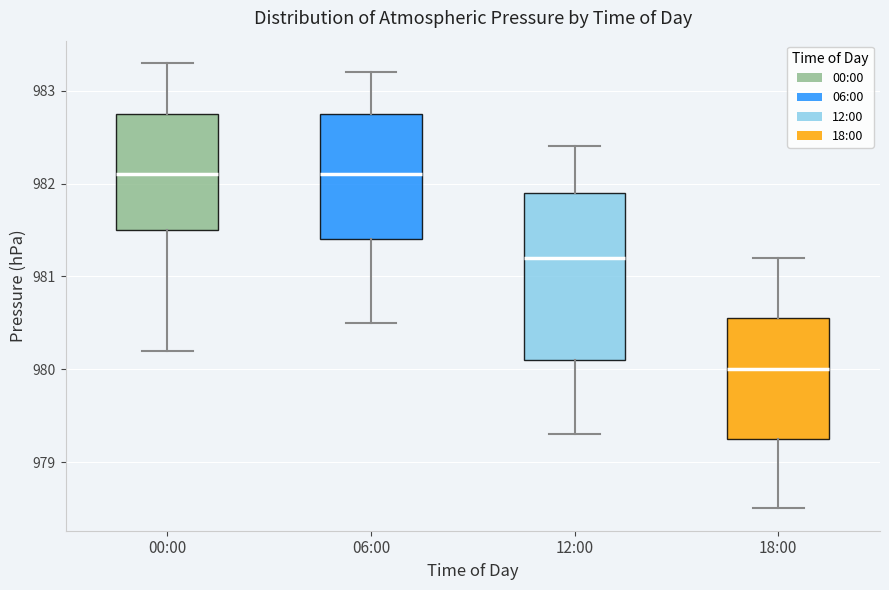

Reading left to right, transcribe this box plot: for each box, give where its median line is, the range the box spans, and where its two whiskers end, as read against the y-axis. The values are not printed on the chart, so give them approximately, as read against the axis.

00:00: median 982.1, box 981.5 to 982.8, whiskers 980.2 to 983.3
06:00: median 982.1, box 981.4 to 982.8, whiskers 980.5 to 983.2
12:00: median 981.2, box 980.1 to 981.9, whiskers 979.3 to 982.4
18:00: median 980.0, box 979.3 to 980.6, whiskers 978.5 to 981.2